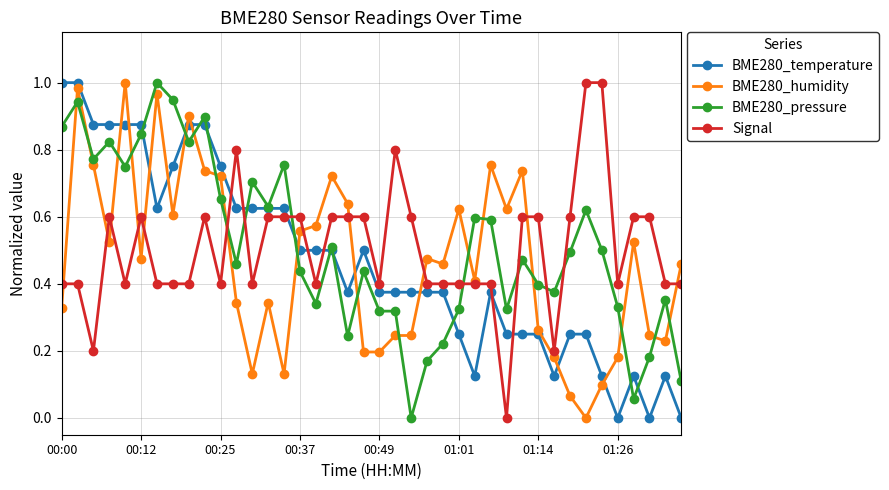

Which series ends up on top after the final intersection of BME280_pressure and Signal?

Signal